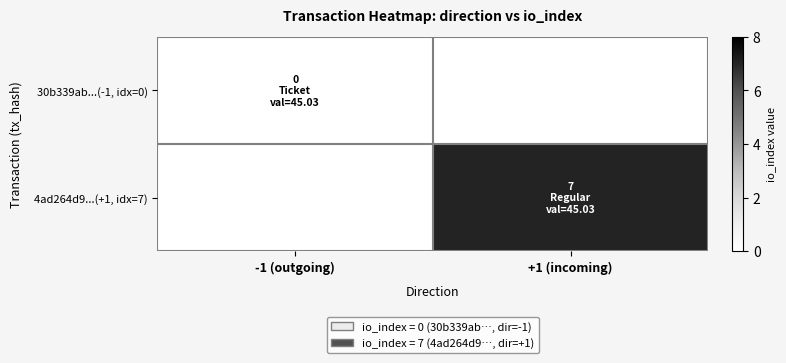

List the series in order of their overall mean, lowest first.

30b339ab...(-1, idx=0), 4ad264d9...(+1, idx=7)